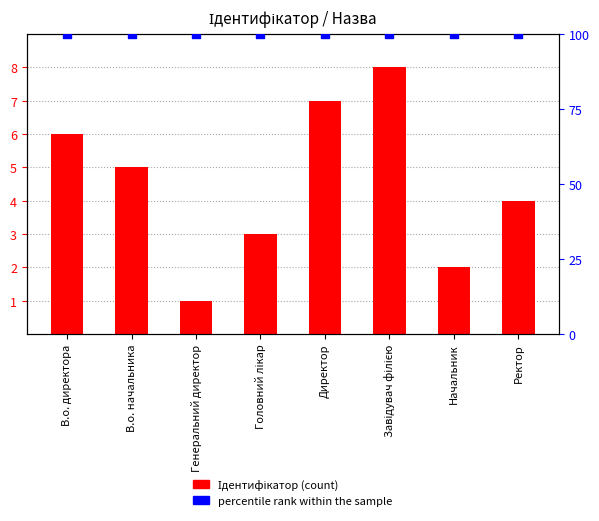

Which series has the largest total across all categories?

percentile rank within the sample